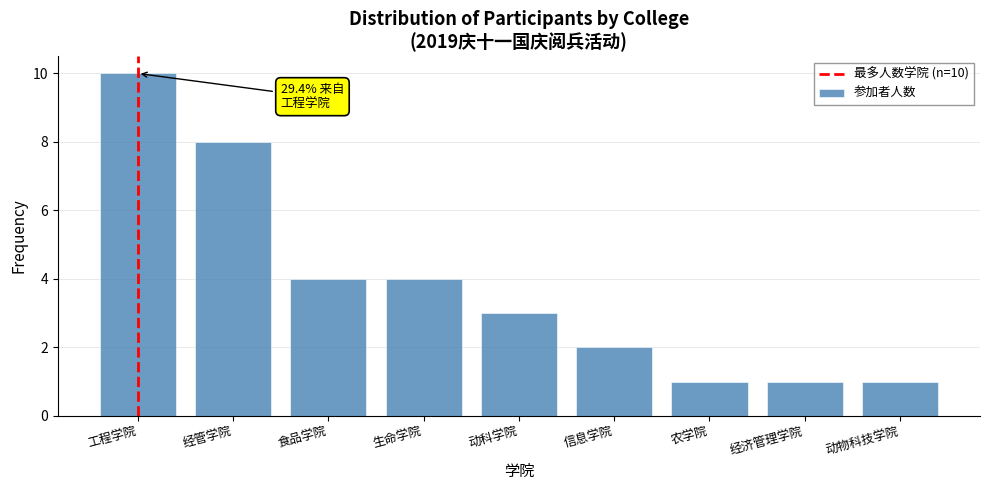

Reading left to right, transcribe all the data shown in this chart.

10	8	4	4	3	2	1	1	1